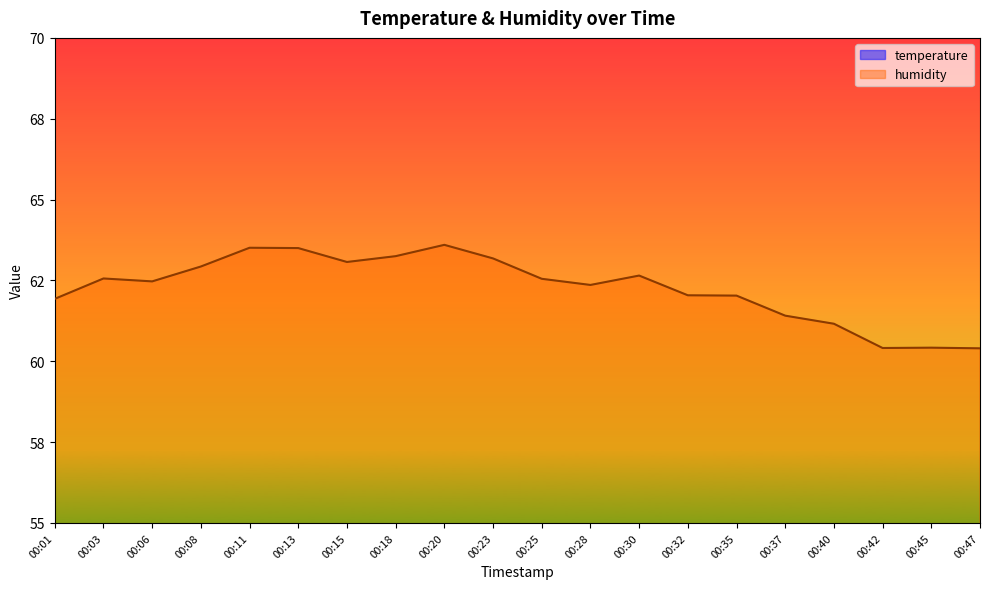

Which series has the largest total across all categories?

humidity